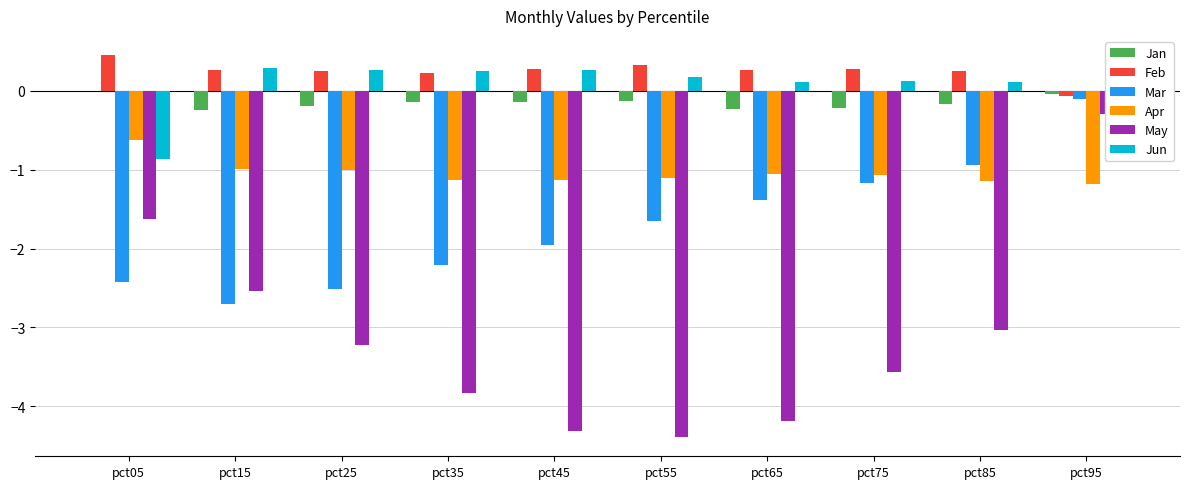

The value of Jan at pct75 is -0.1. True or false?

False